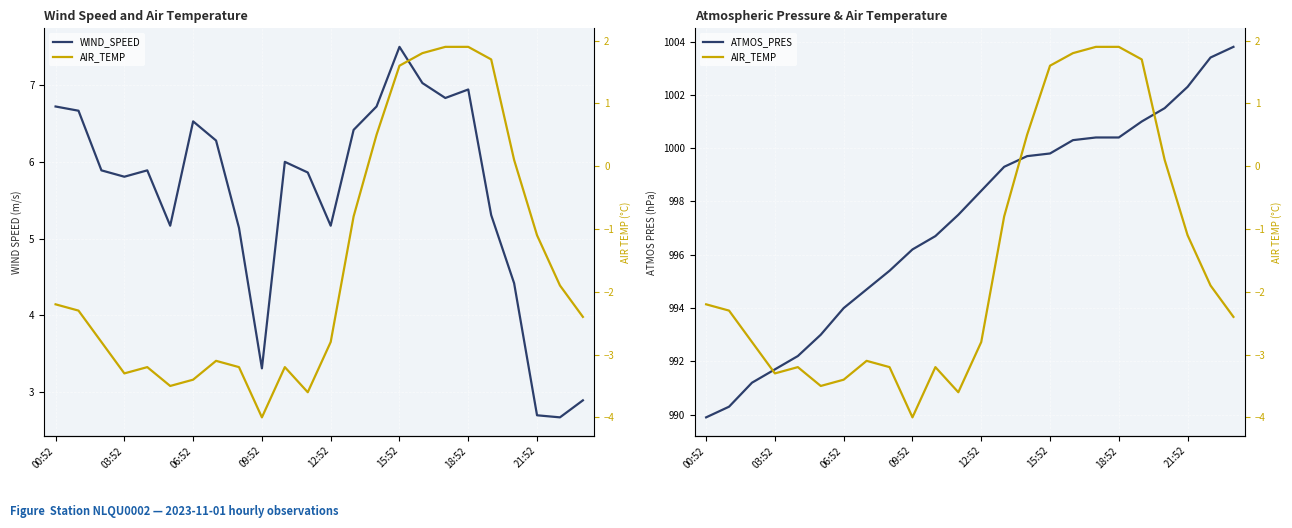

True or false: ATMOS_PRES and AIR_TEMP intersect in this chart.

False